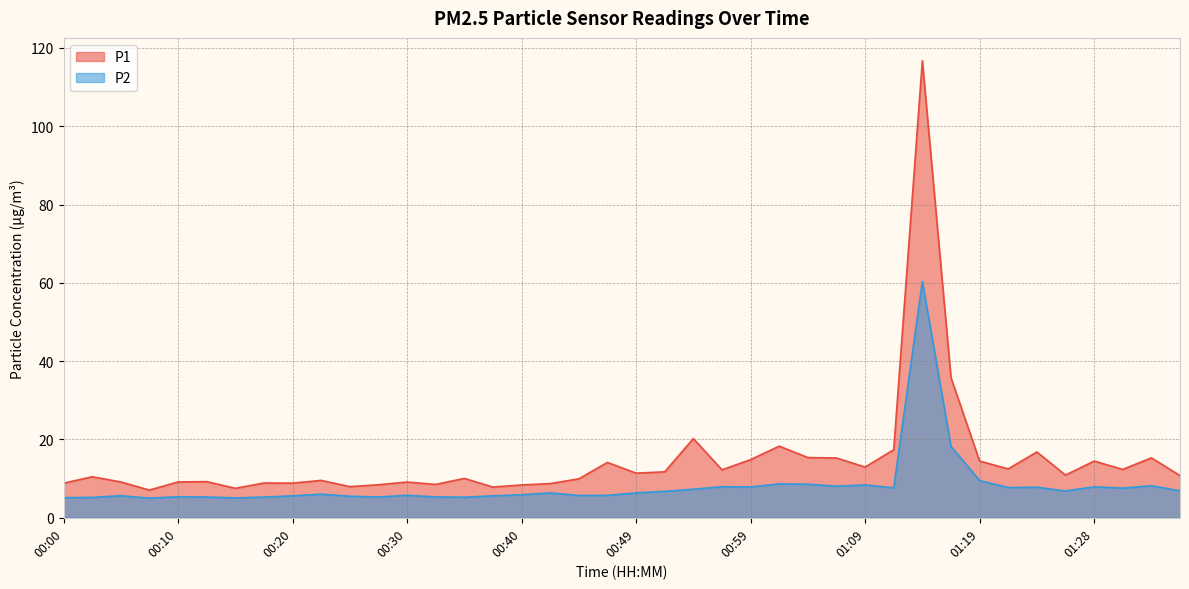

How many interior local peaks does the P1 series have?

13